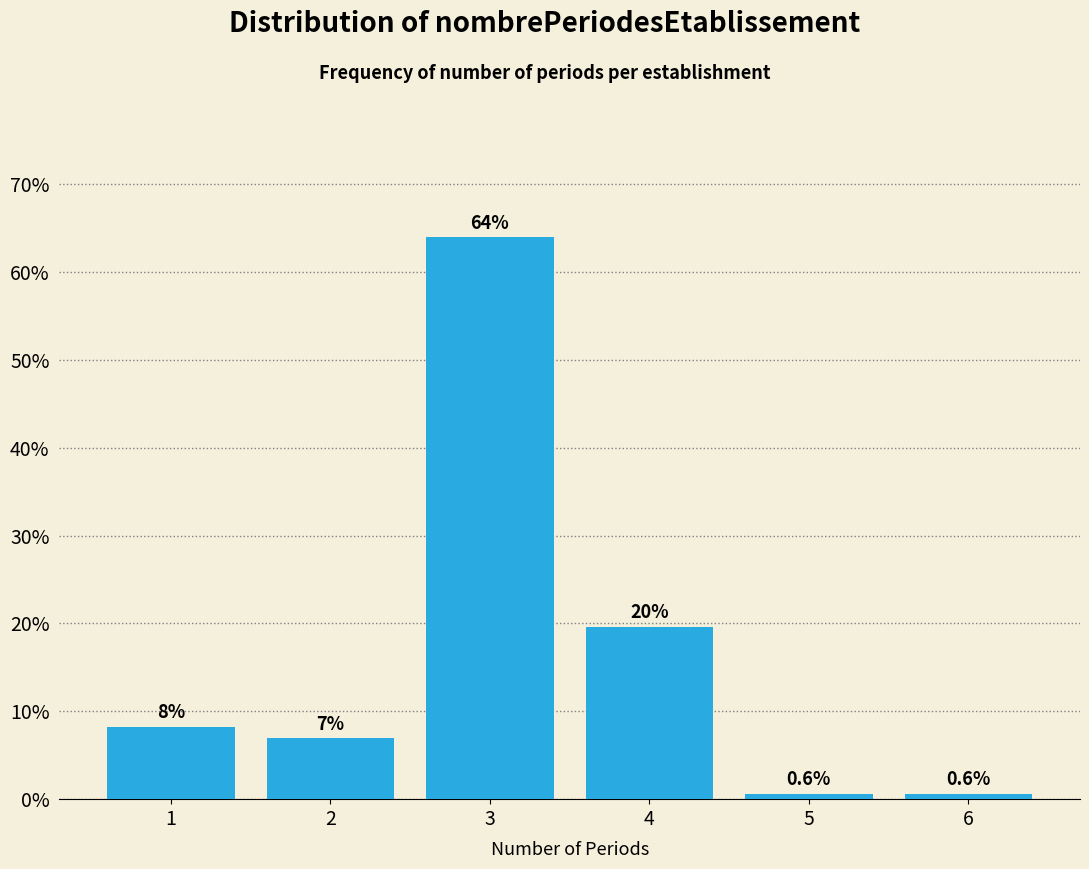

Reading right to left, what are all the values shown in this chart?

0.6	0.6	19.6	63.9	7.0	8.2